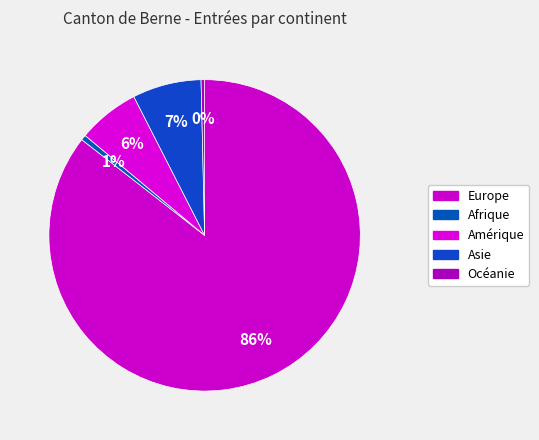

Combined, do Afrique and Asie account for over 50%?

No